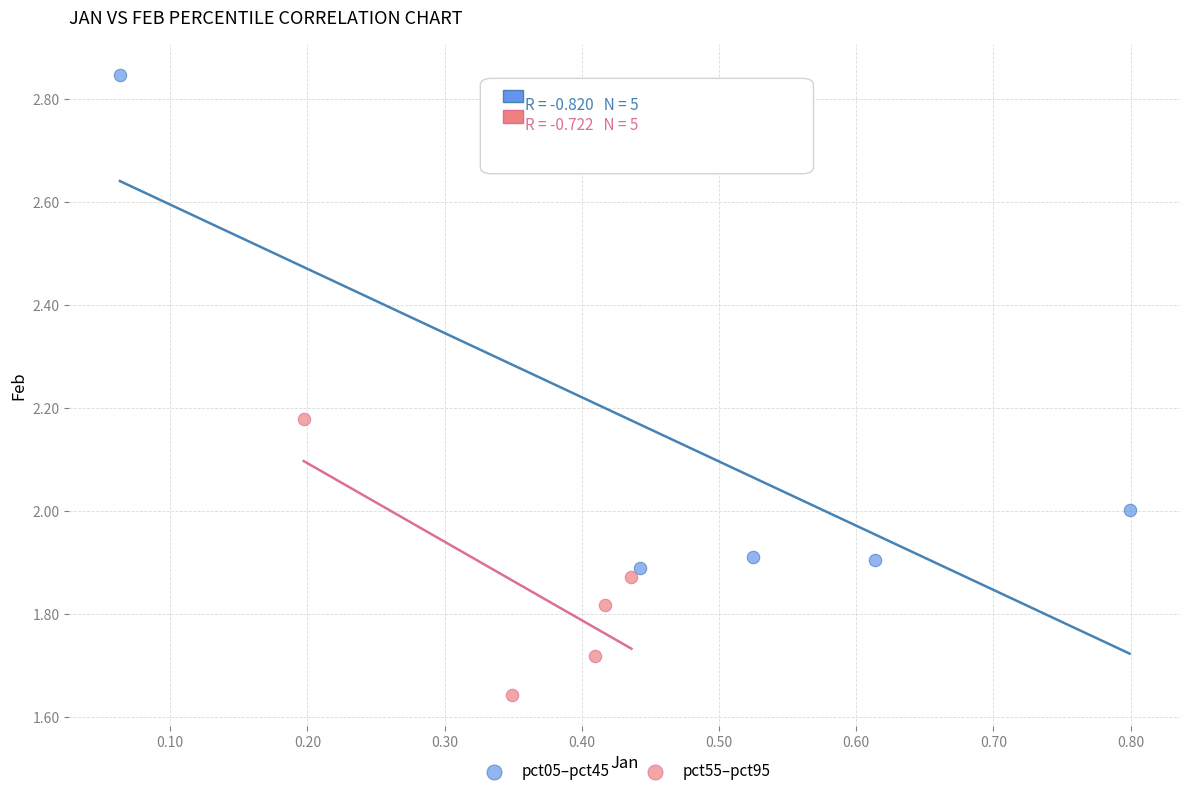

What are all the series names shown in the legend?

pct05–pct45, pct55–pct95